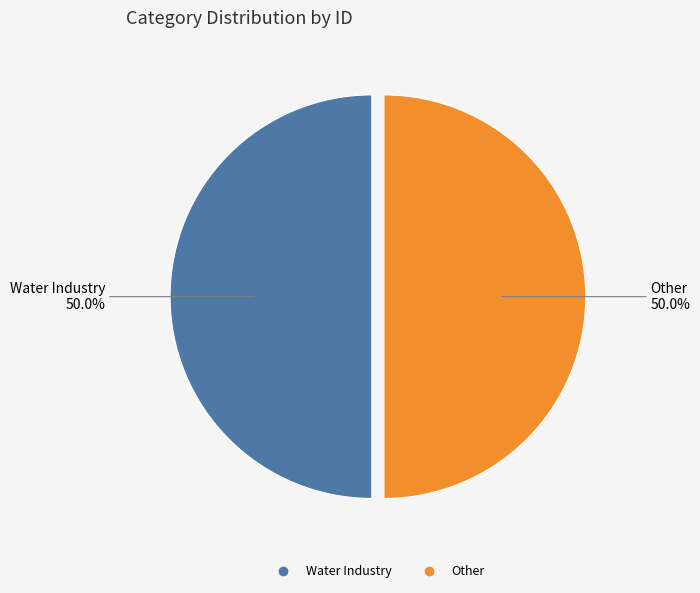

Is it true that Water Industry is 50% of the pie?

True